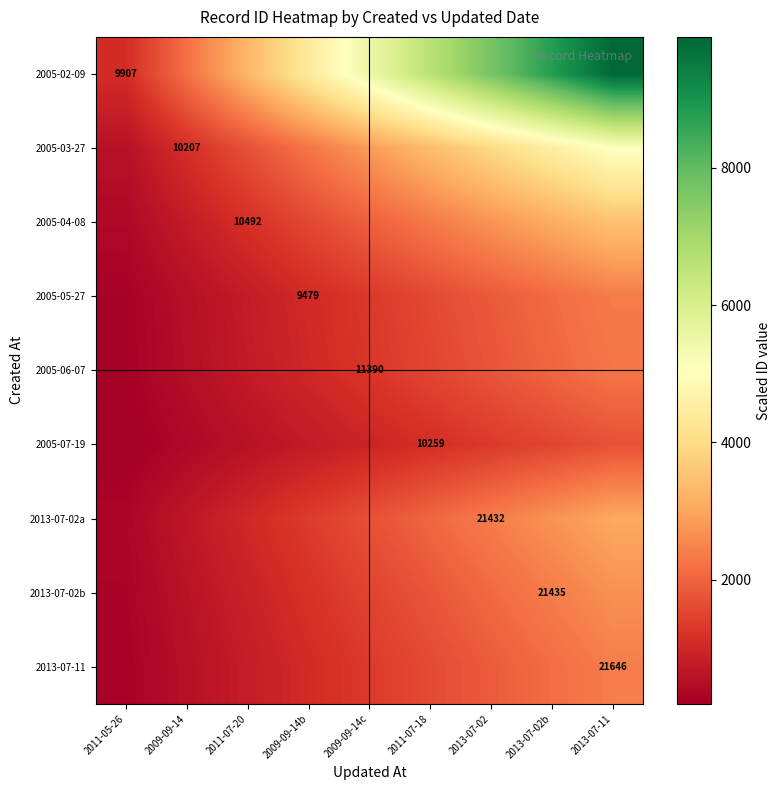

Where is 2005-05-27 nearest to the value 1316?

2009-09-14c